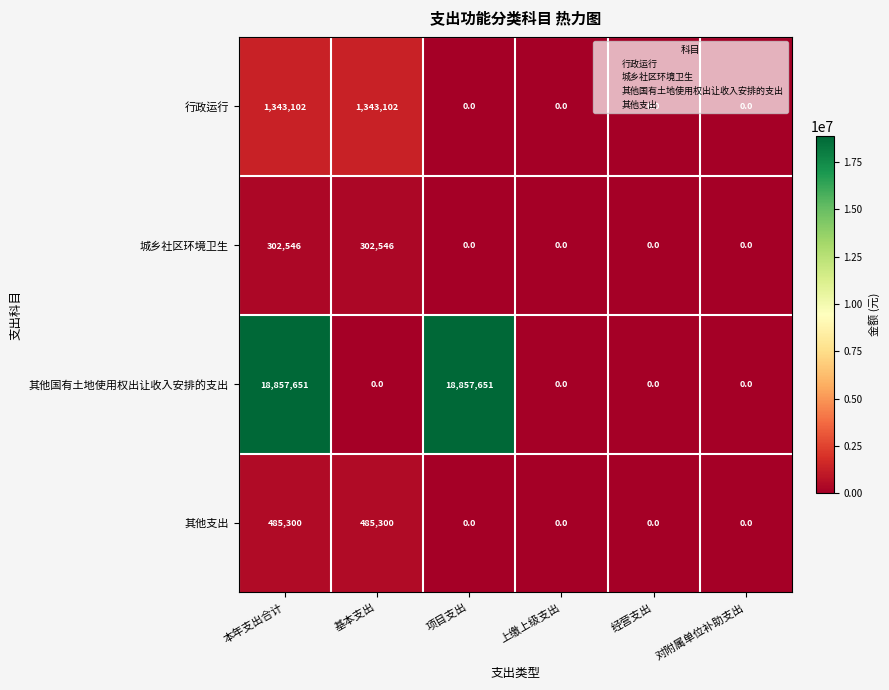

The value of 其他国有土地使用权出让收入安排的支出 at 项目支出 is 18857651. True or false?

True